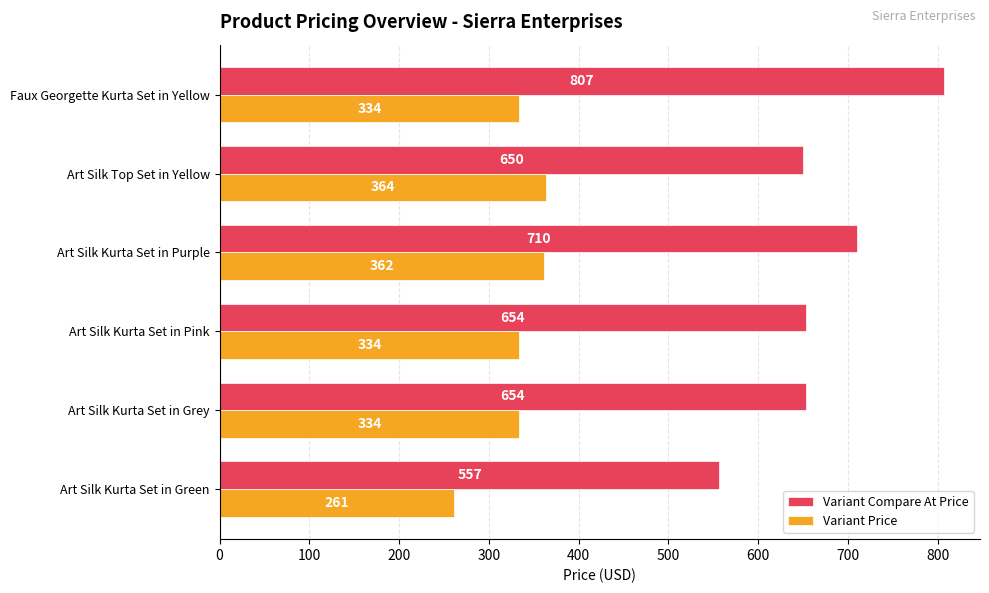

What is the difference between the Variant Price values at Faux Georgette Kurta Set in Yellow and Art Silk Top Set in Yellow?

30